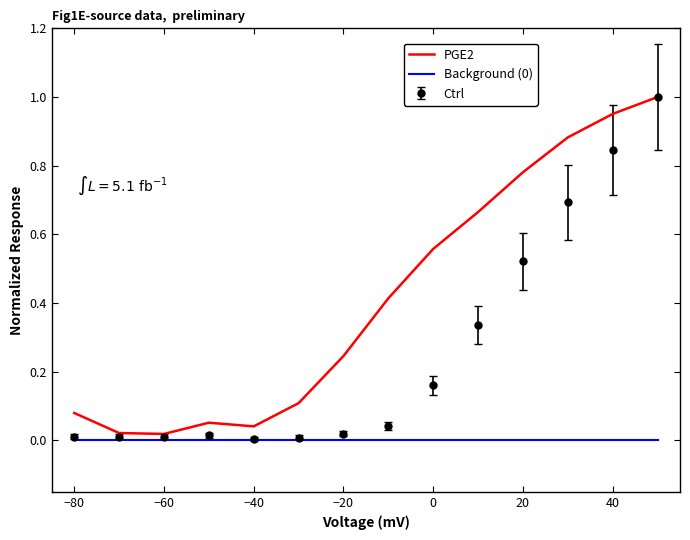

Which series has the largest total across all categories?

PGE2